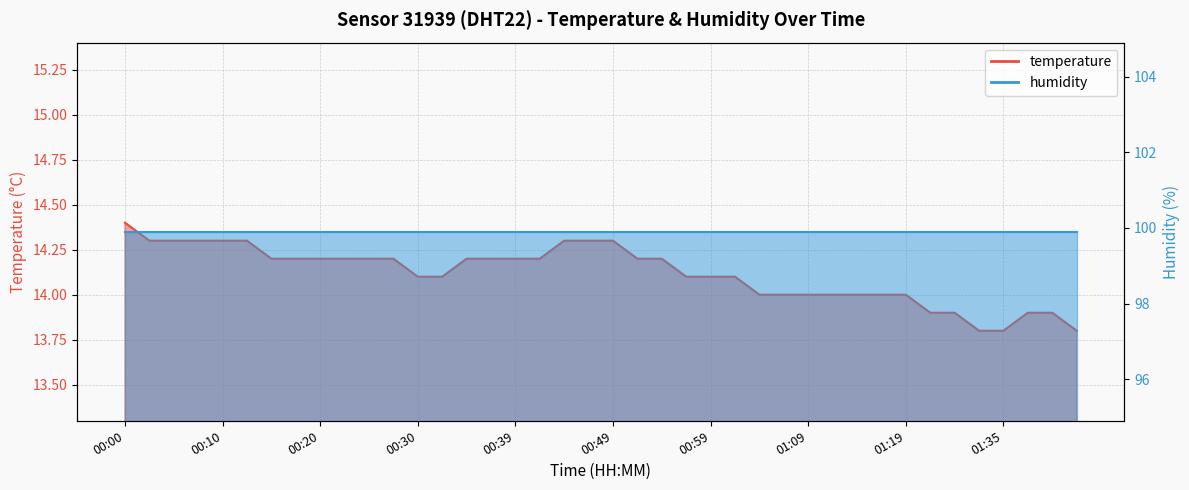

What is the minimum value shown in the chart?

13.8